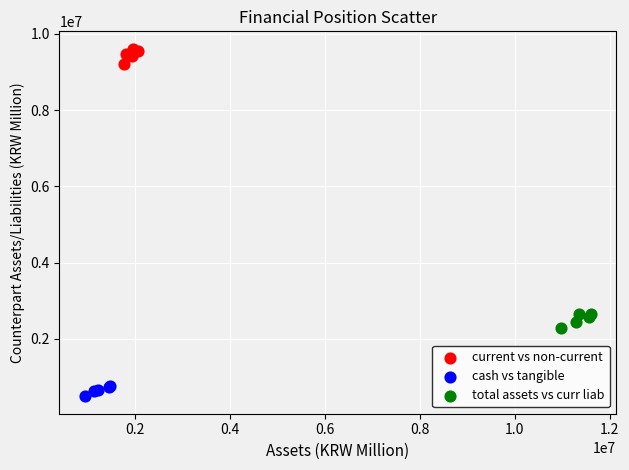

Which series reaches the minimum Y coordinate?

cash vs tangible